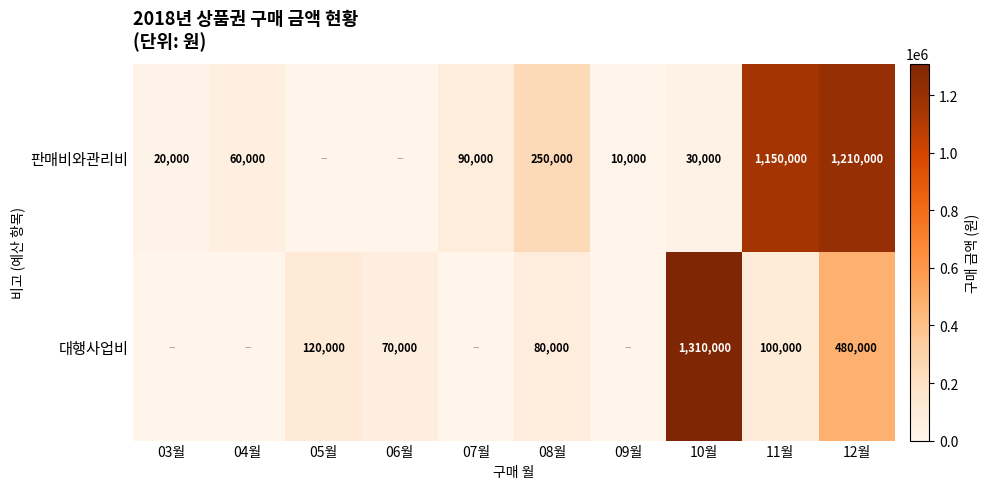

Is the value of 대행사업비 at 05월 greater than the value of 판매비와관리비 at 08월?

No